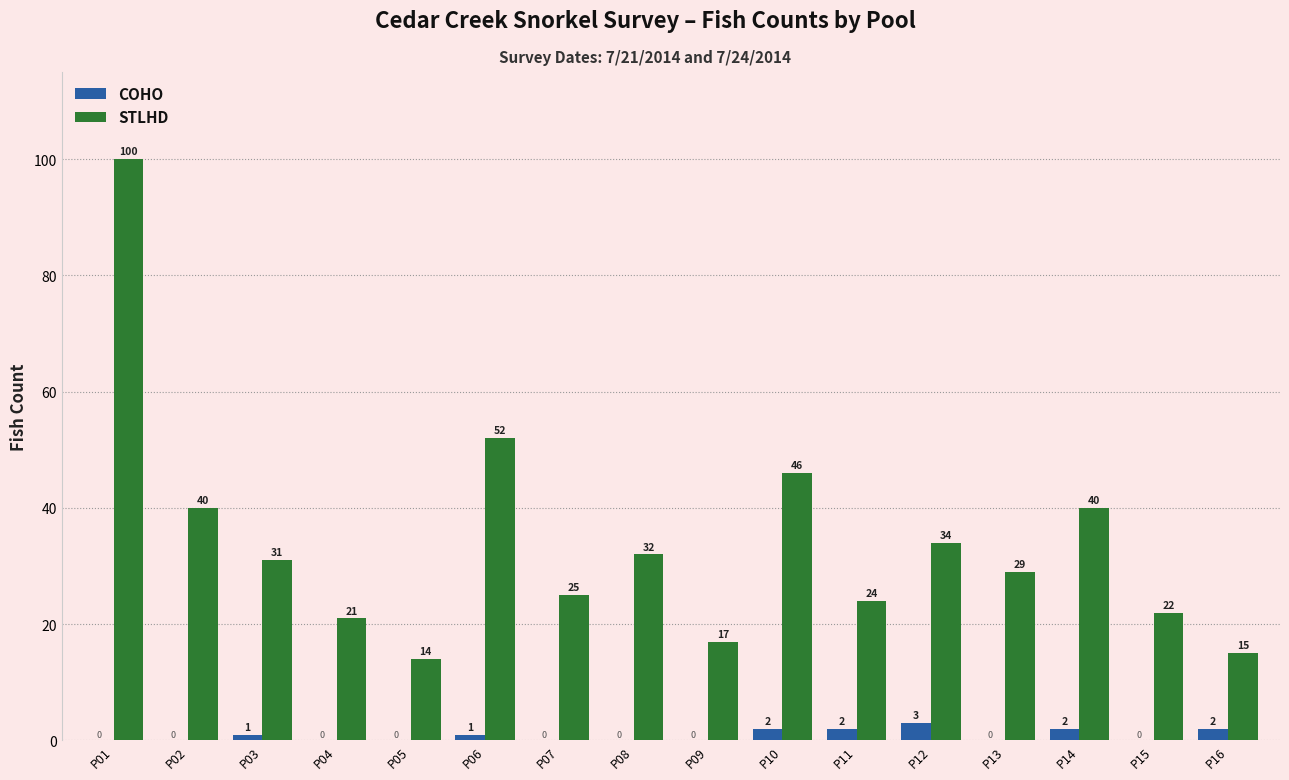

What is the average value of the STLHD series?

34